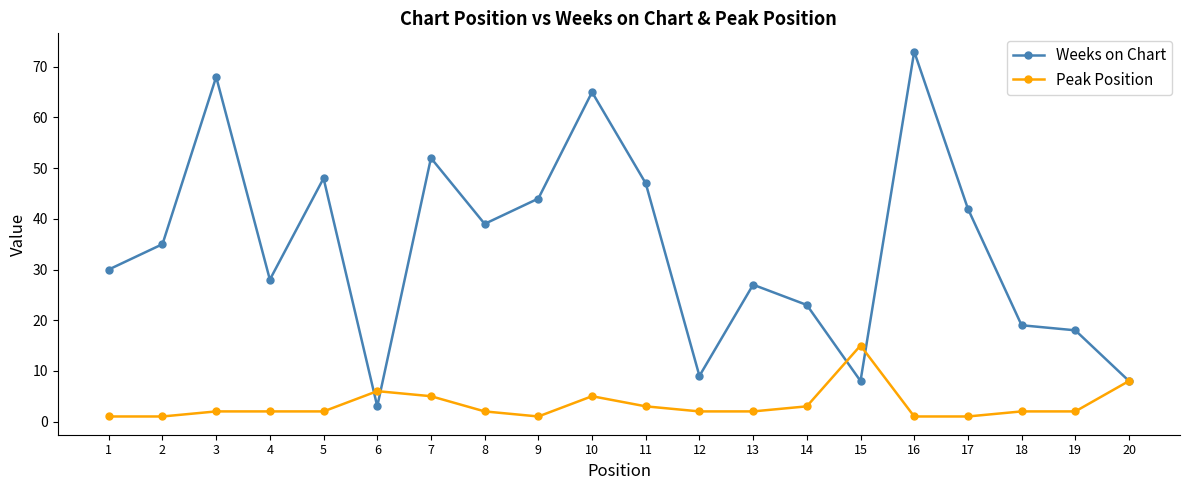

How many lines are shown in the chart?

2